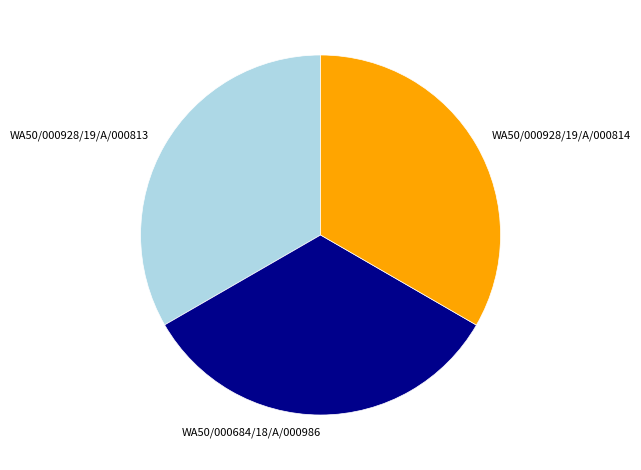

Approximately how many times larger is the value at WA50/000684/18/A/000986 compared to WA50/000928/19/A/000814?

1.0